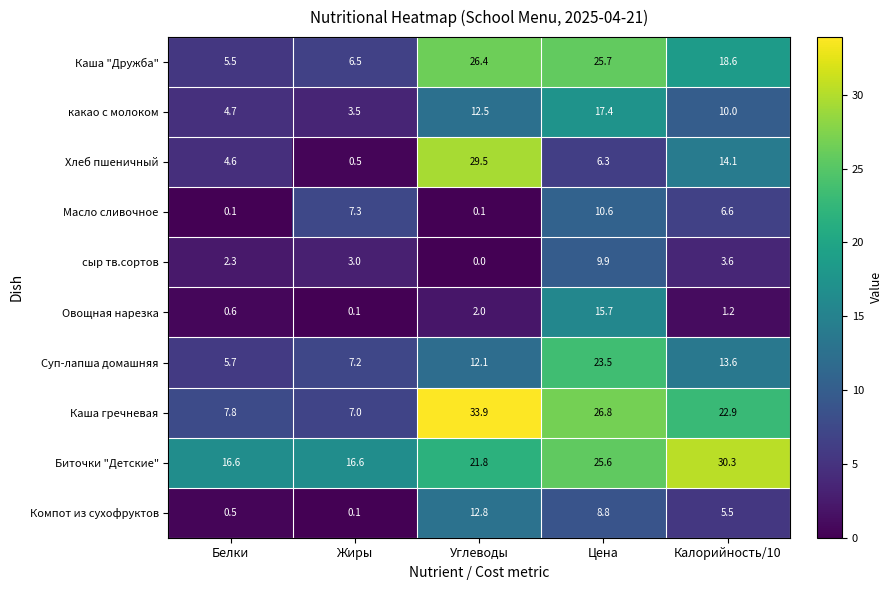

The value of Овощная нарезка at Углеводы is 0.6. True or false?

False